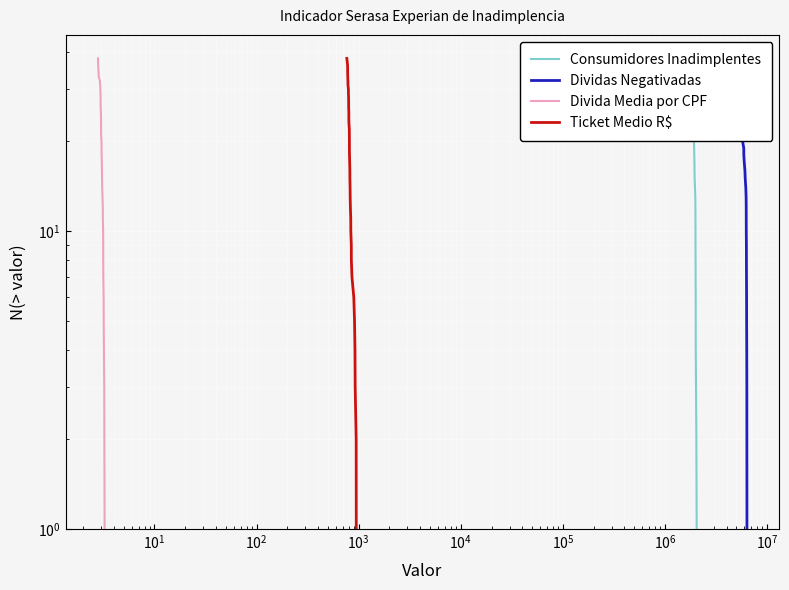

True or false: Divida Media por CPF has a value of 2 at $\mathdefault{10^{2}}$.

False